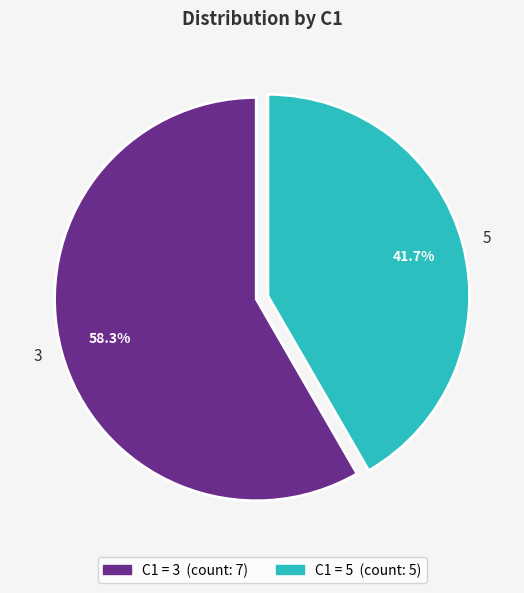

What is the largest slice in the pie chart?

3